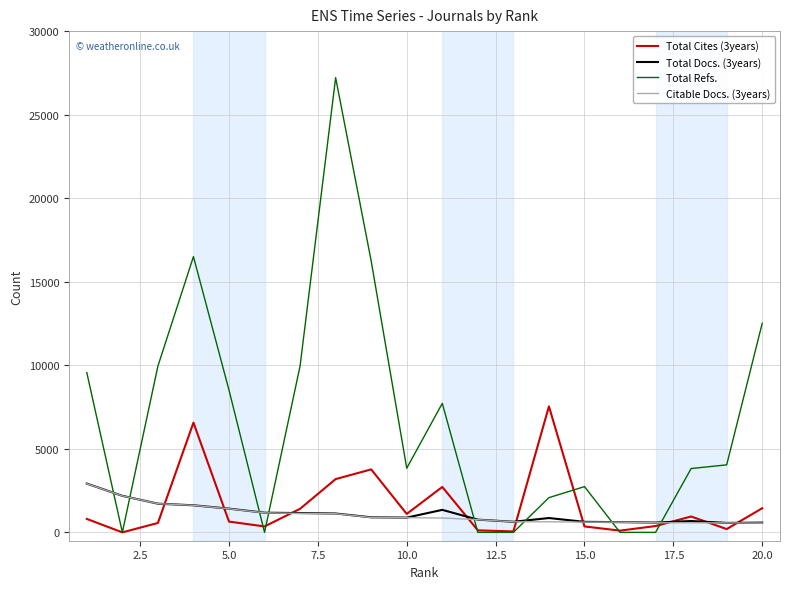

What is the difference between the maximum and minimum values in the Total Docs. (3years) series?

2354